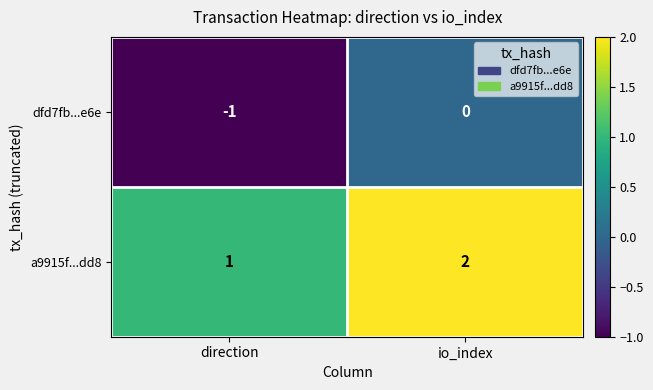

Reading left to right, what are all the values shown in this chart?

dfd7fb...e6e: -1	0
a9915f...dd8: 1	2